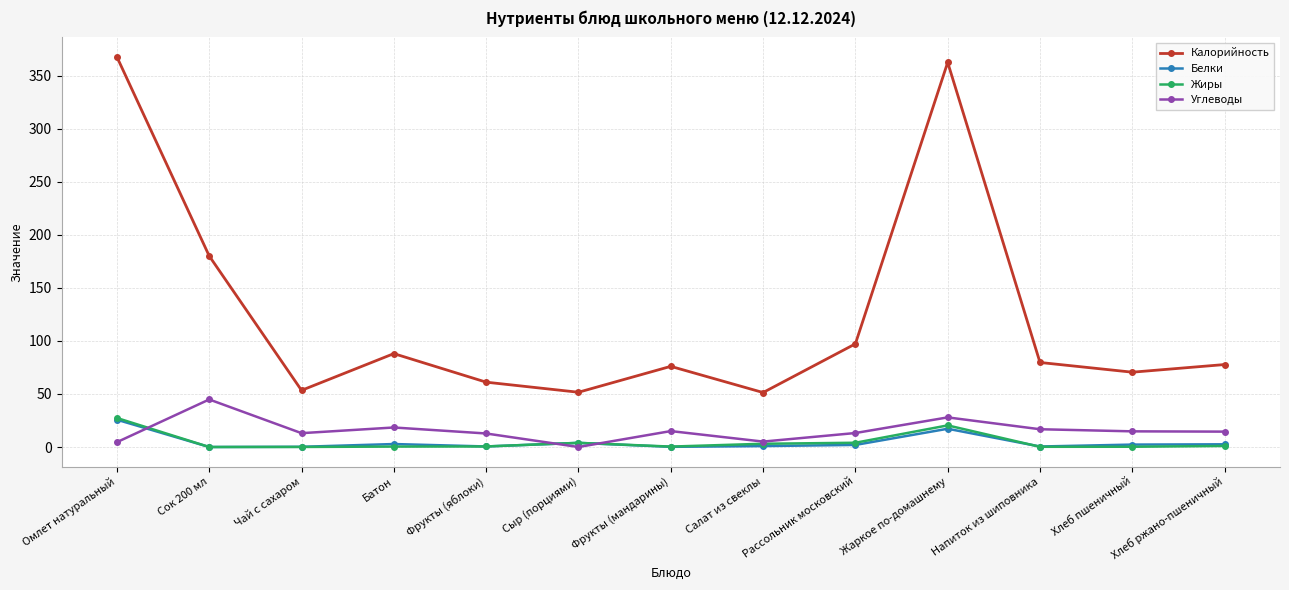

Which series has the widest spread of values?

Калорийность